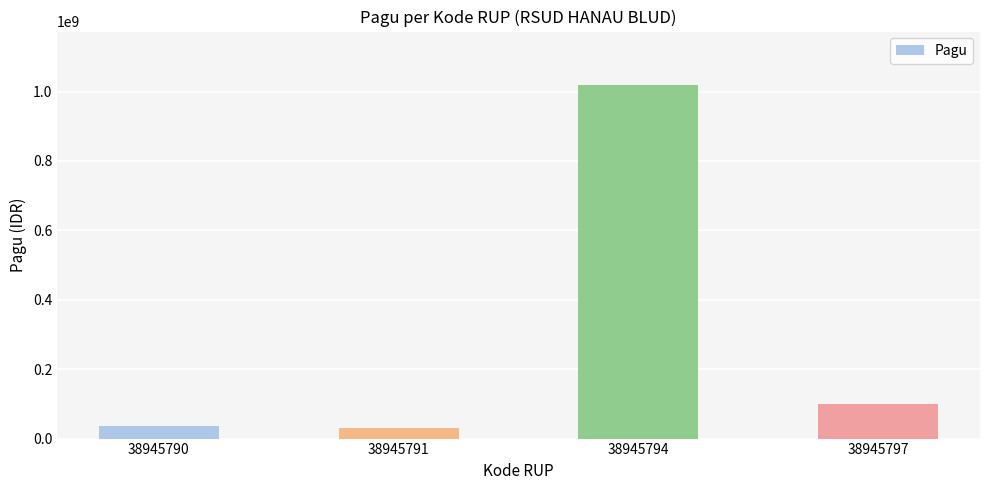

What is the average value?

296500000